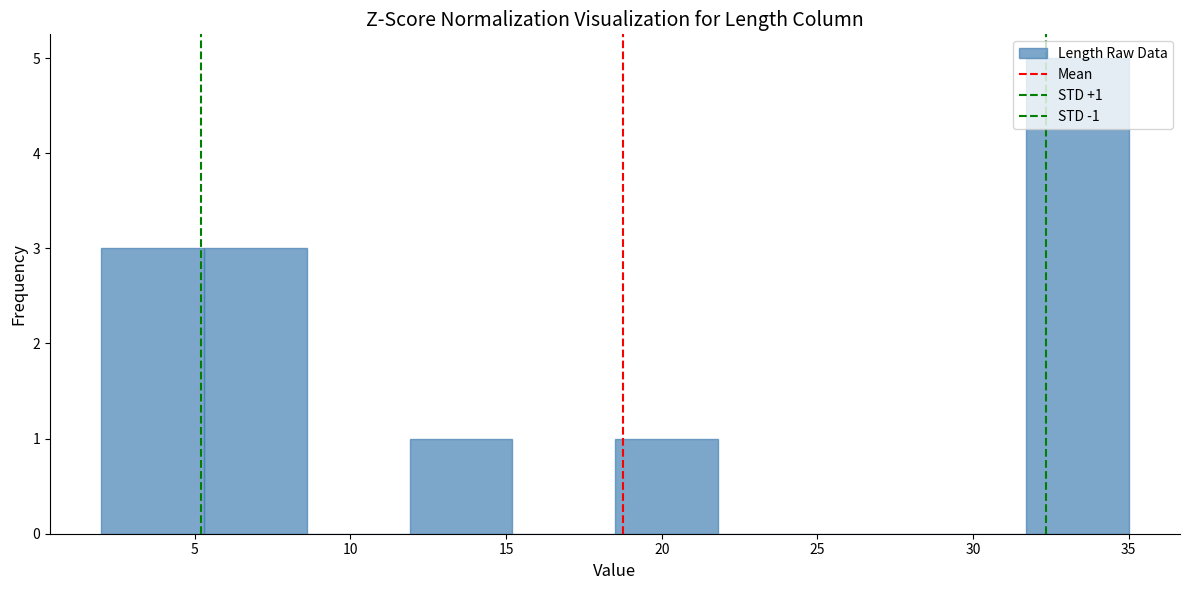

Which range on the x-axis has the tallest bar?

31.7 to 35.0